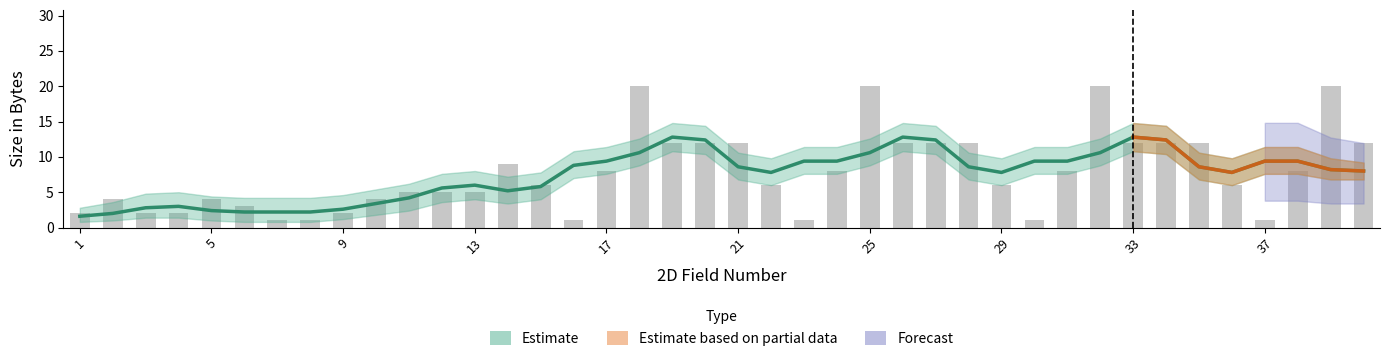

List the labels in order of Lower Band value, smallest first.

7, 8, 16, 23, 30, 37, 1, 3, 4, 6, 9, 2, 5, 10, 11, 12, 13, 15, 22, 29, 36, 17, 24, 31, 38, 14, 19, 20, 21, 26, 27, 28, 33, 34, 35, 40, 18, 25, 32, 39